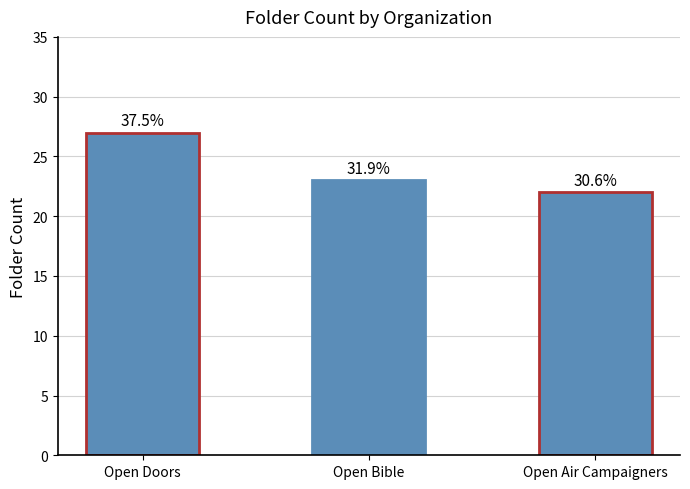

At which category does the chart reach its peak across all series?

Open Doors